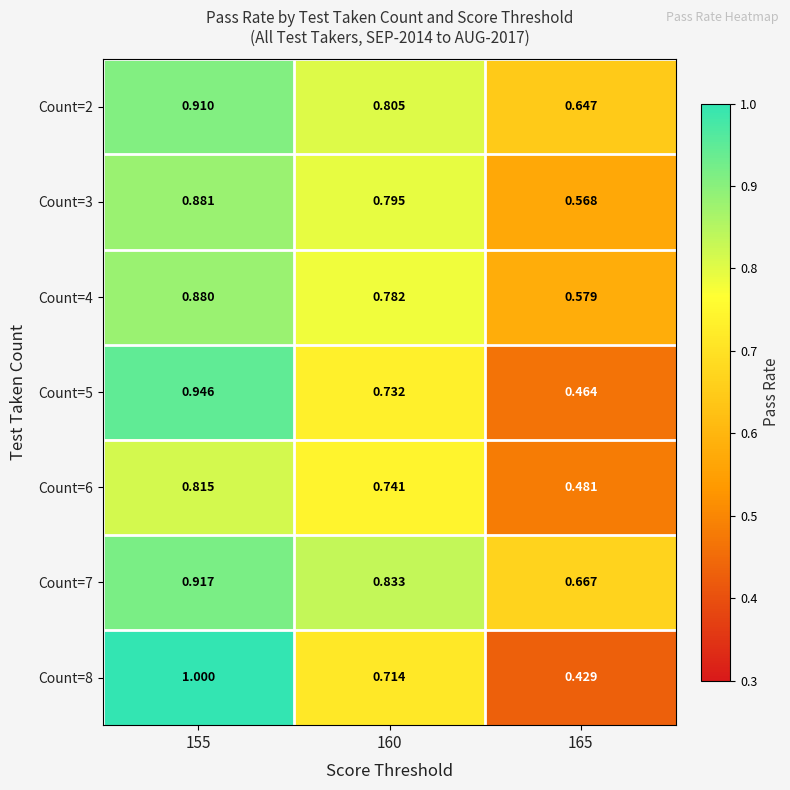

Is the value of Count=3 at 155 greater than the value of Count=8 at 165?

Yes